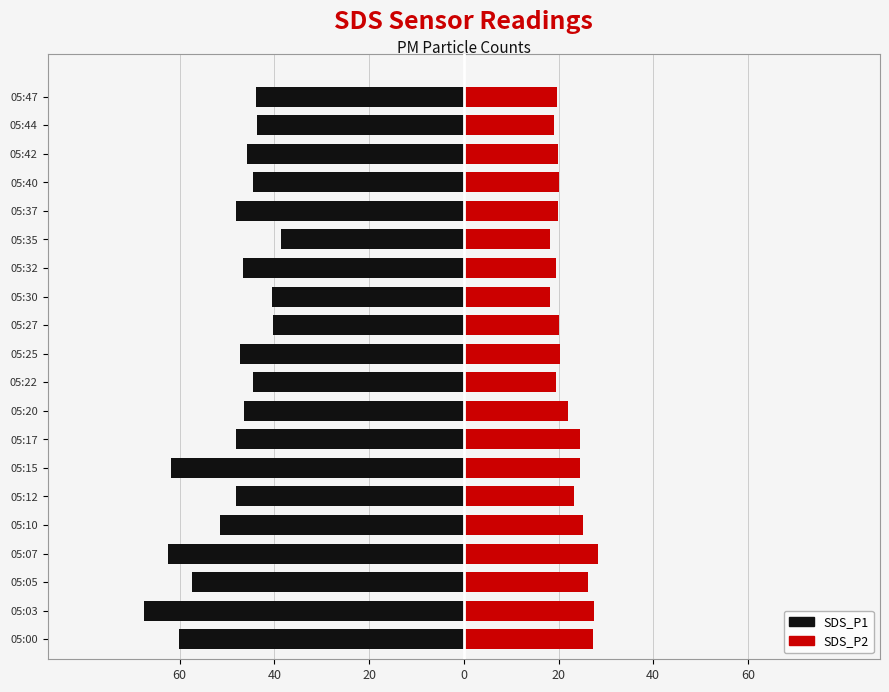

How many series are shown in this chart?

2